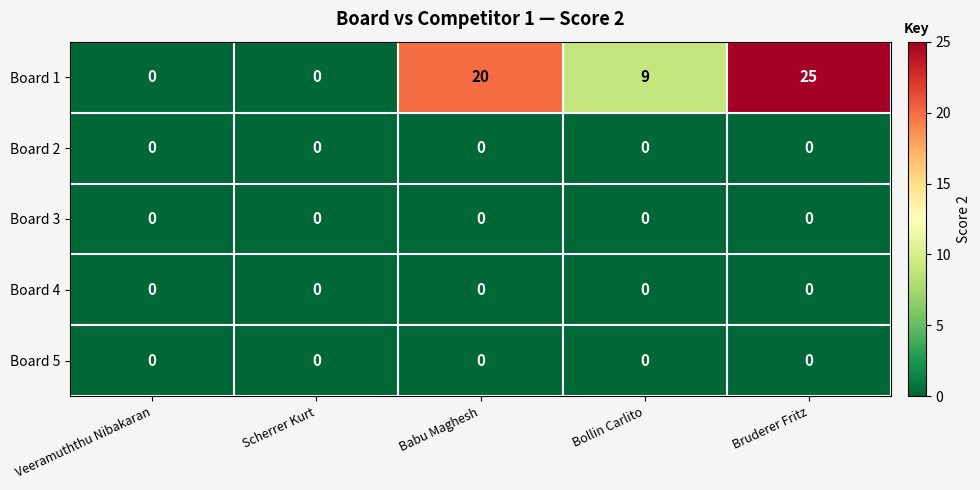

Reading right to left, extract all data points from this chart.

Board 1: 25	9	20	0	0
Board 2: 0	0	0	0	0
Board 3: 0	0	0	0	0
Board 4: 0	0	0	0	0
Board 5: 0	0	0	0	0